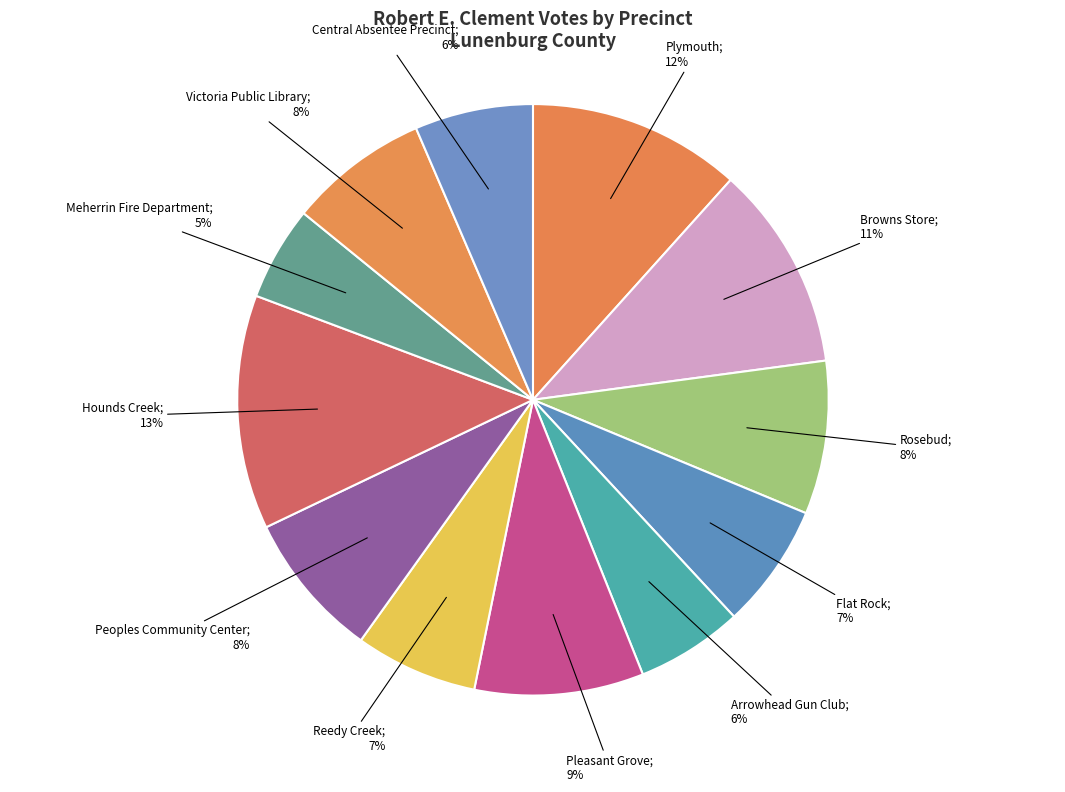

Count the number of slices in the pie.

12